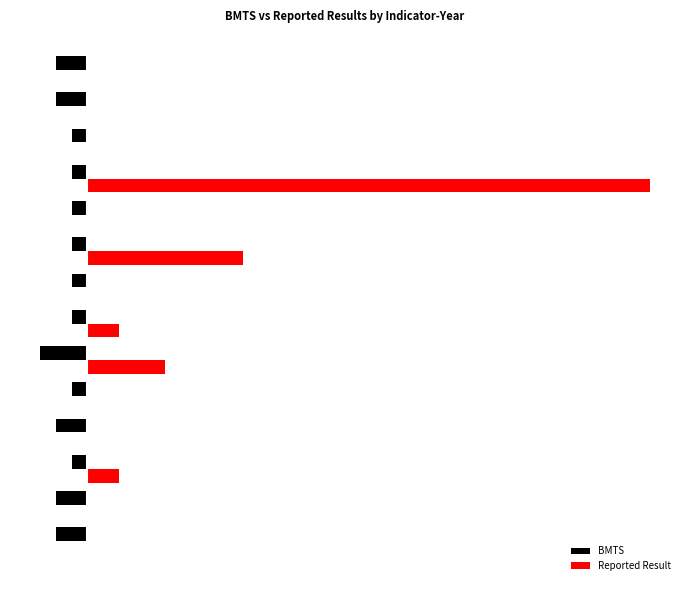

What is the difference between the maximum and second lowest values in the Reported Result series?

36